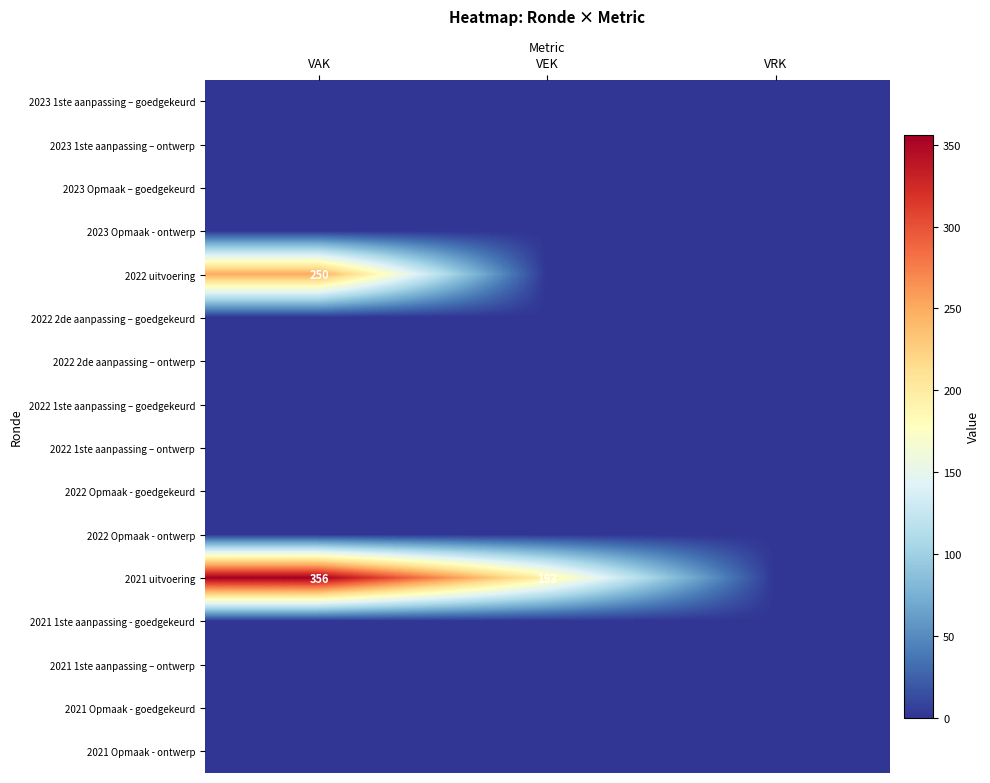

Which series has the widest spread of values?

2021 uitvoering